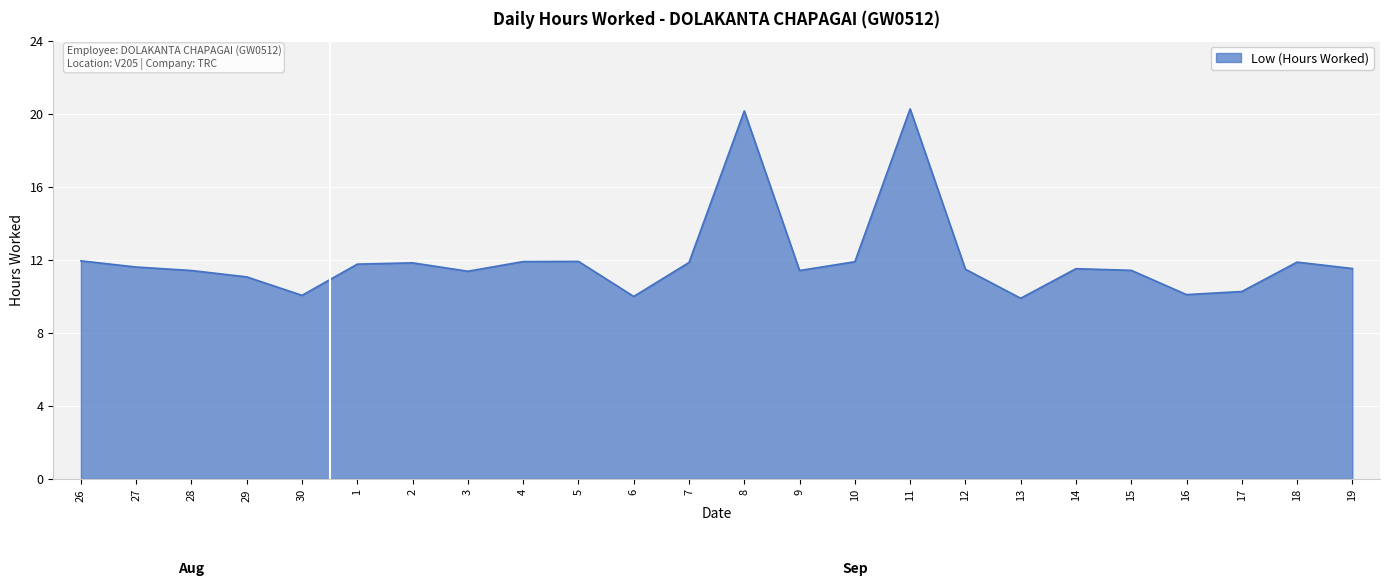

What is the greatest value displayed?

20.3